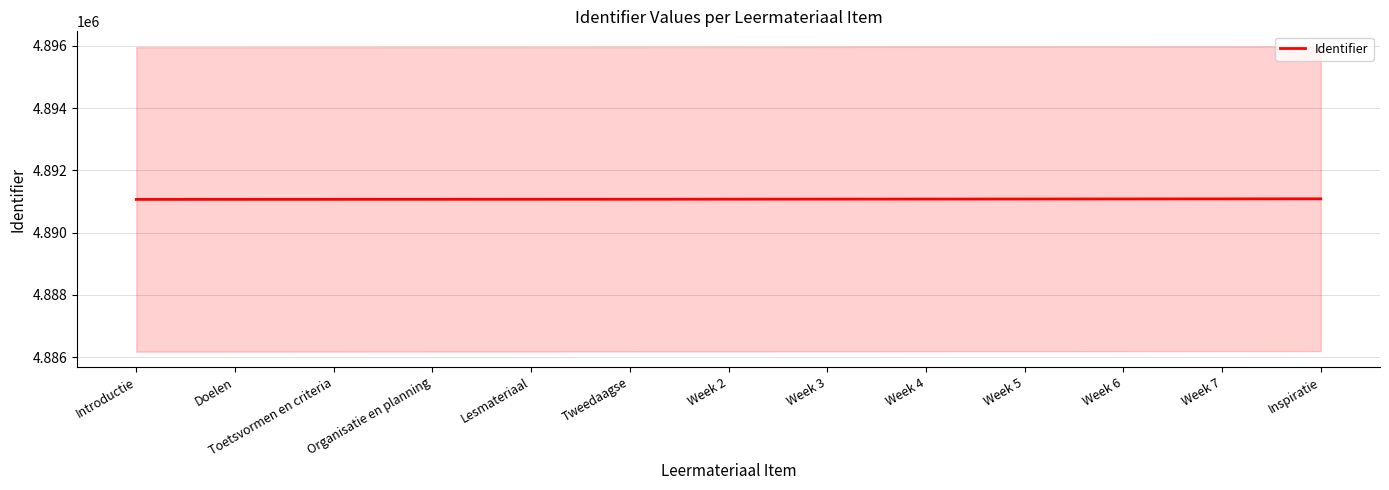

Reading left to right, transcribe all the data shown in this chart.

Introductie=4891066	Doelen=4891067	Toetsvormen en criteria=4891068	Organisatie en planning=4891069	Lesmateriaal=4891070	Tweedaagse=4891071	Week 2=4891073	Week 3=4891075	Week 4=4891077	Week 5=4891079	Week 6=4891081	Week 7=4891083	Inspiratie=4891085